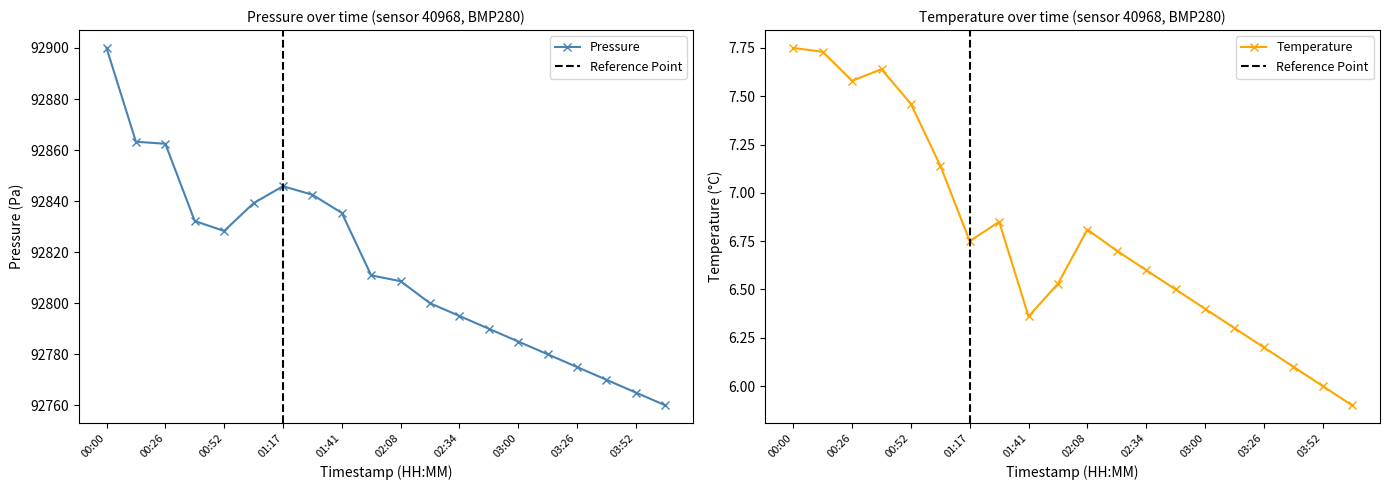

What is the maximum value shown in the chart?

92900.0